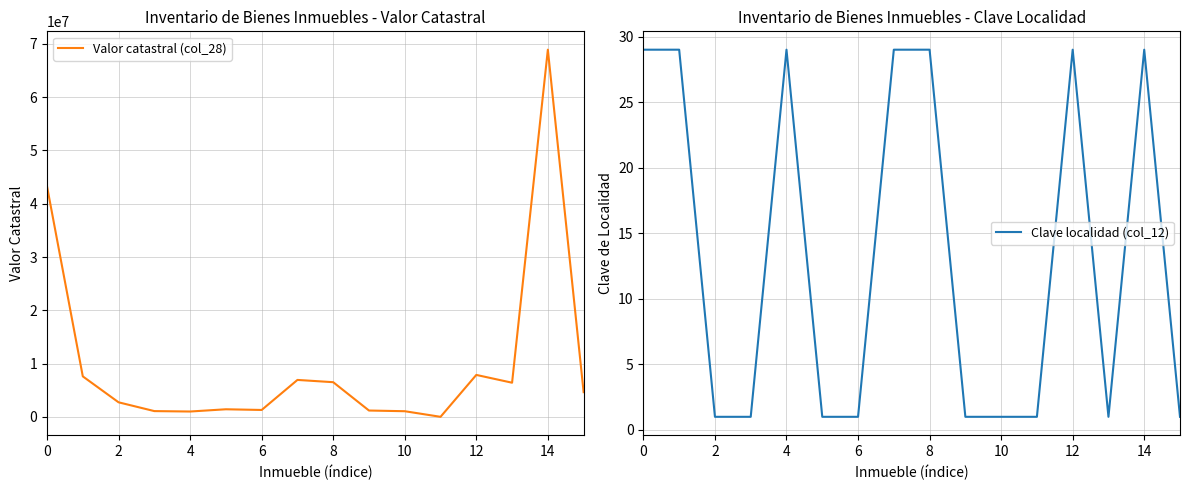

Is it true that Valor catastral (col_28) equals 6521095.5 at 8?

True